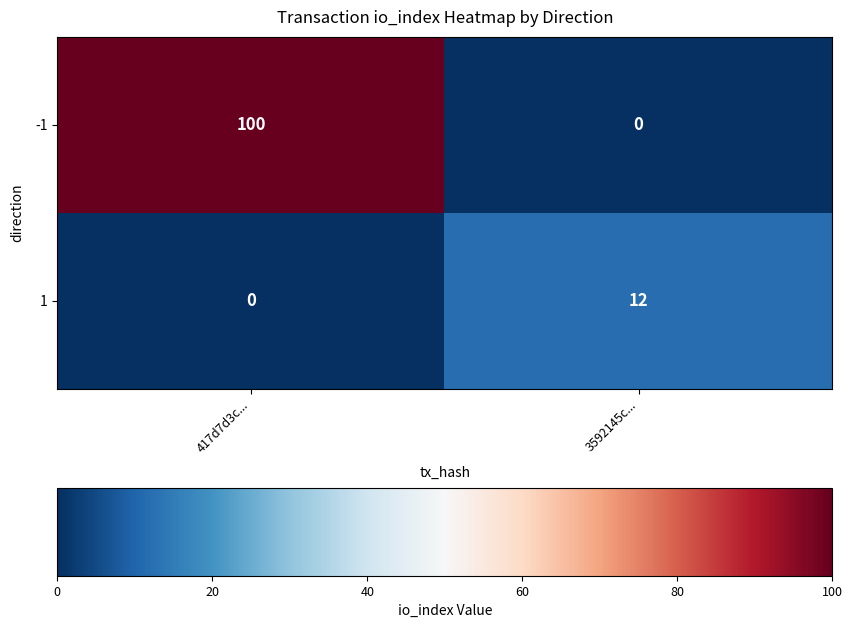

Where is 1 nearest to the value 6?

417d7d3c...